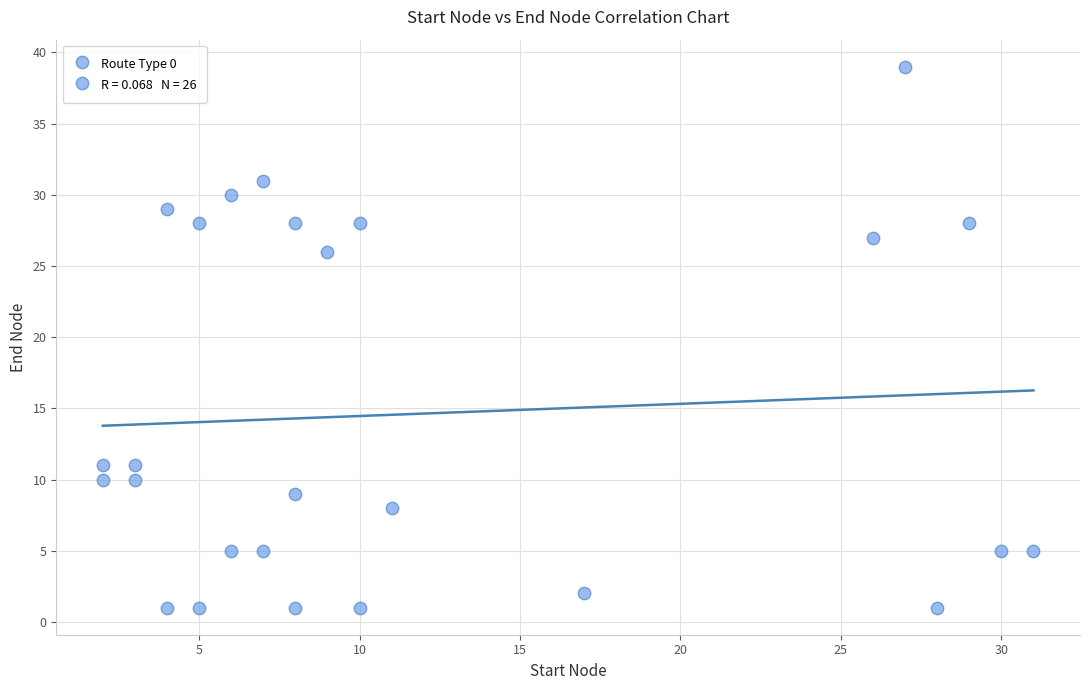

What is the range of X values (max minus min)?

29